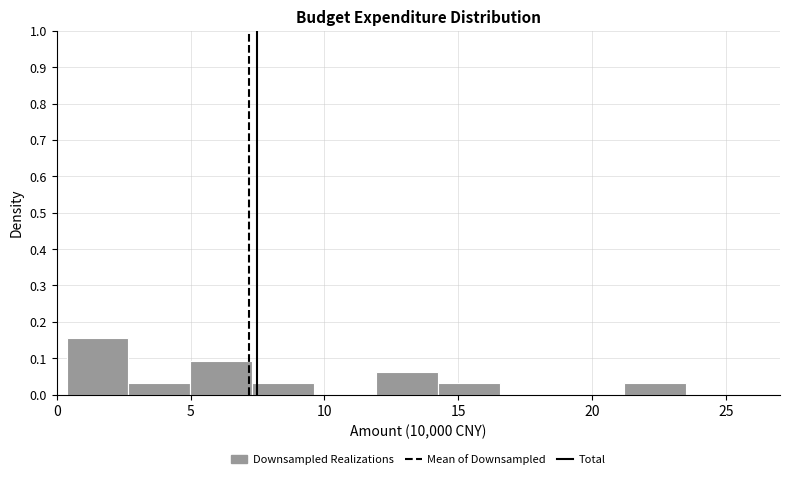

Reading left to right, transcribe this chart: for each bar, give the range it covers on the x-axis and its height. Neither the bar edges nor the heights are printed on the chart, so give them approximately, as read against the axes.

0.5 to 2.5: 0.15
2.5 to 5.0: 0.03
5.0 to 7.5: 0.09
7.5 to 9.5: 0.03
9.5 to 12.0: 0
12.0 to 14.0: 0.06
14.0 to 16.5: 0.03
16.5 to 19.0: 0
19.0 to 21.0: 0
21.0 to 23.5: 0.03